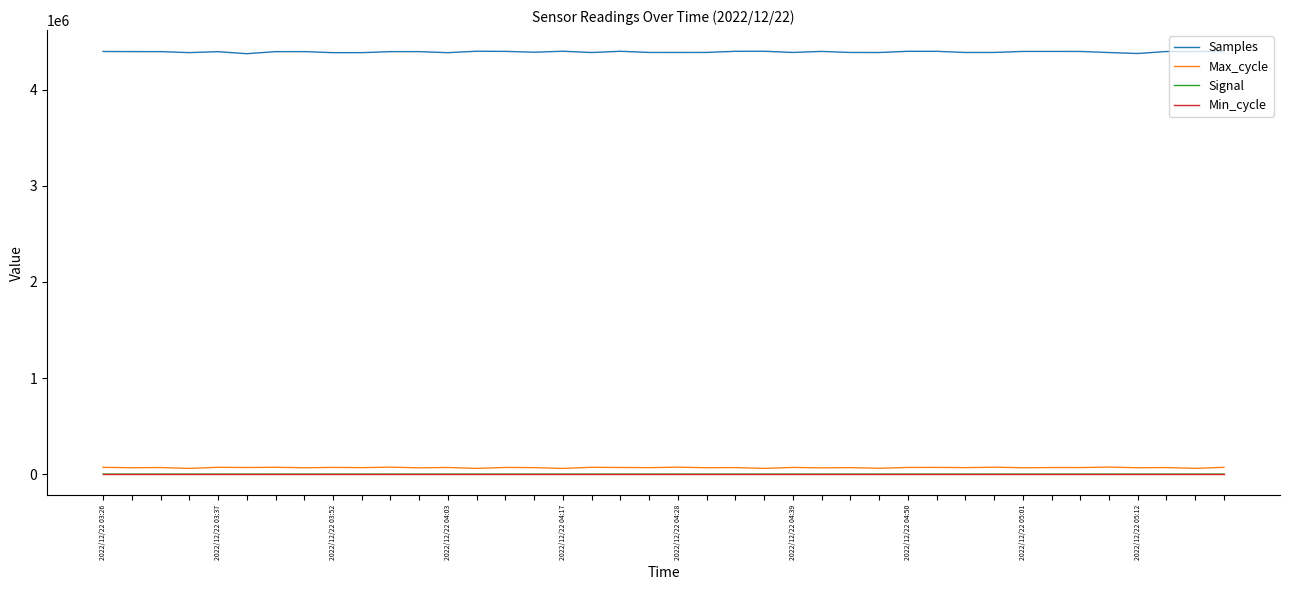

What is the maximum value shown in the chart?

4401629